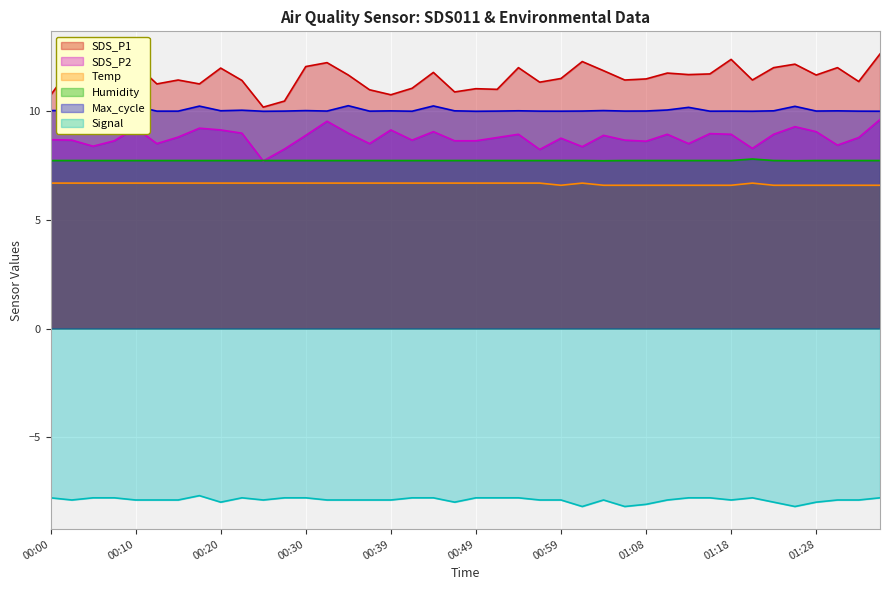

What is the value of the Signal point at the 36th from the left?

-8.2